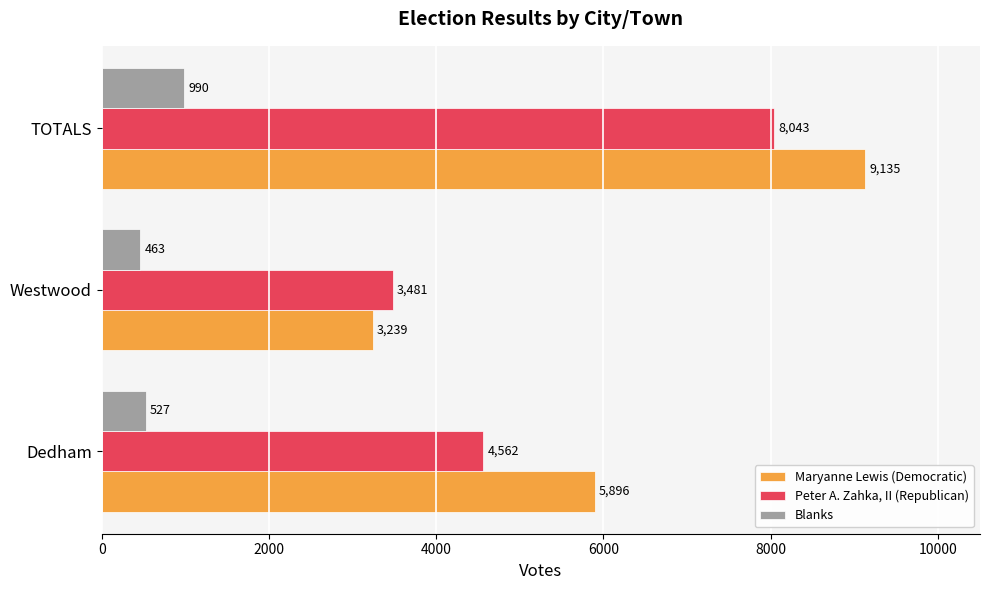

What is the lowest value of the Maryanne Lewis (Democratic) series?

3239